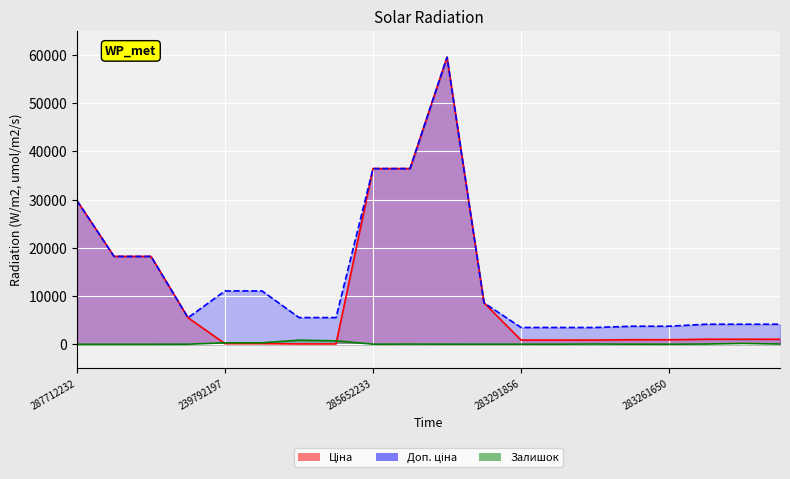

What is the label of the 14th point from the right?

239752197